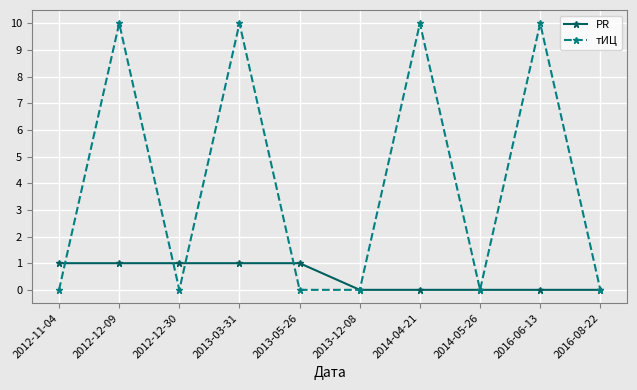

At how many categories does at least one series exceed 7?

4